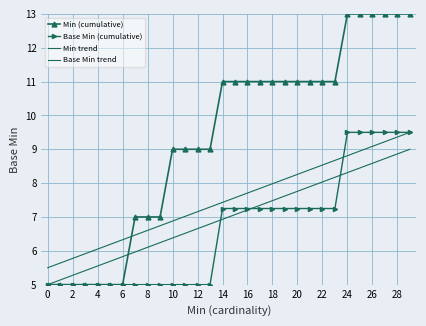

At which label does Base Min (cumulative) first exceed 7?

14